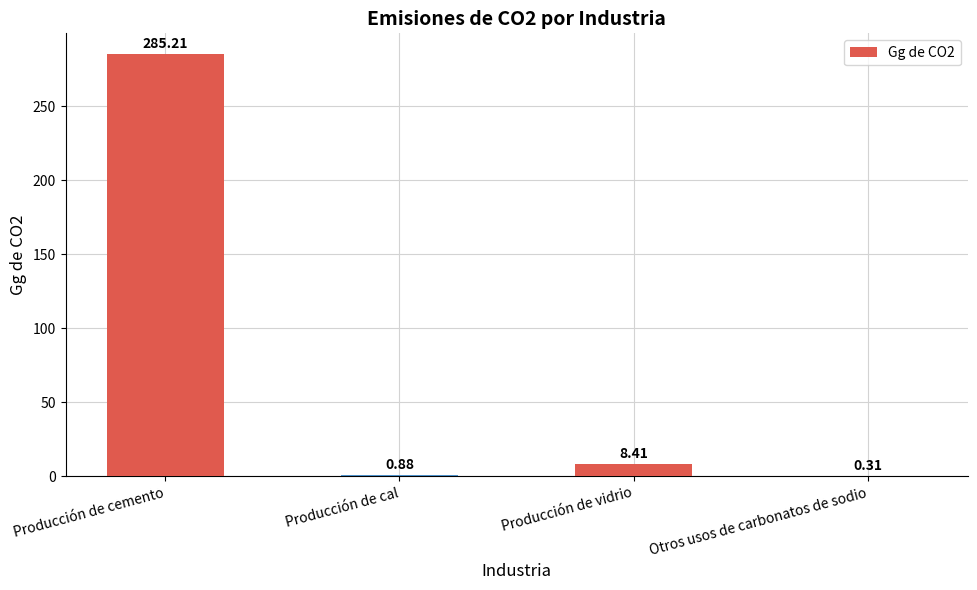

What is the sum of all values?

294.8